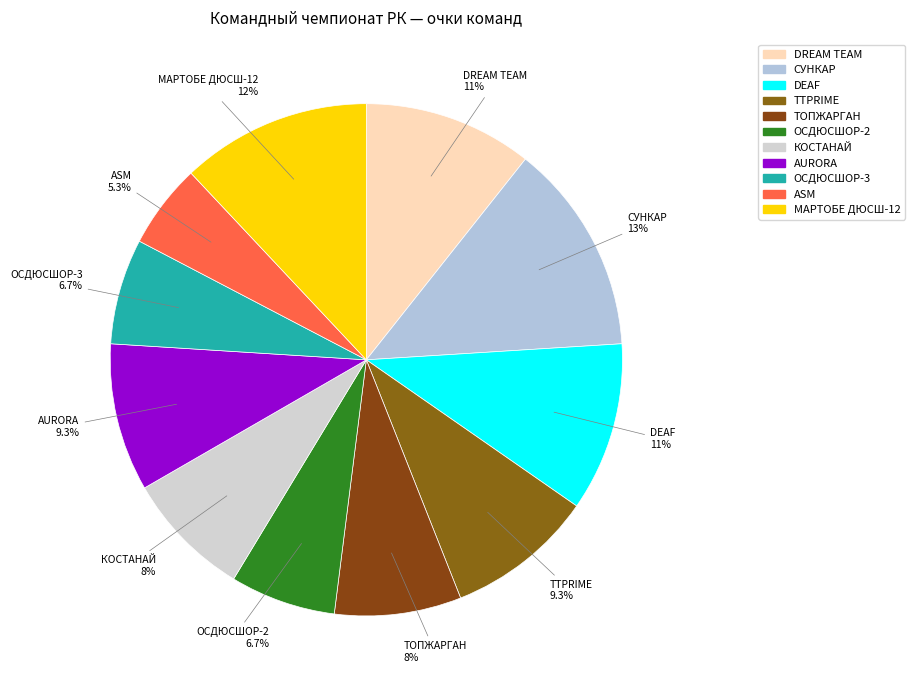

What percentage is NOT represented by DREAM TEAM?

89.3%